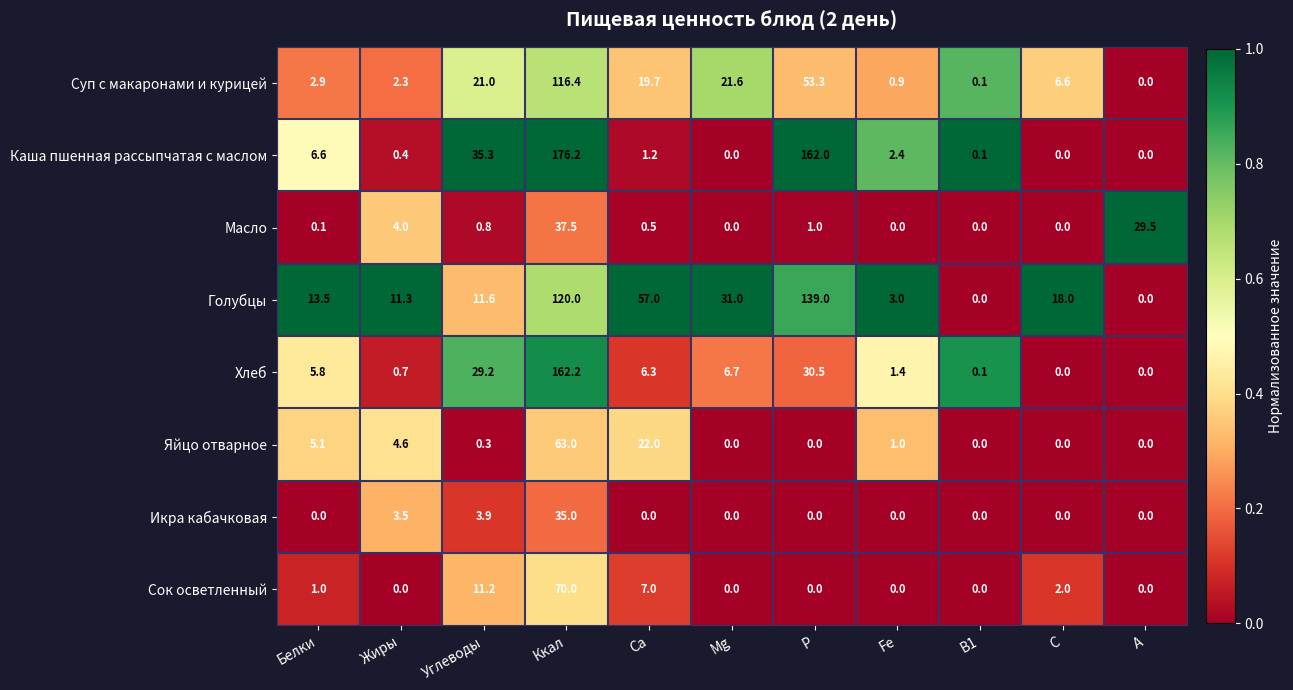

Where is Масло nearest to the value 18?

A